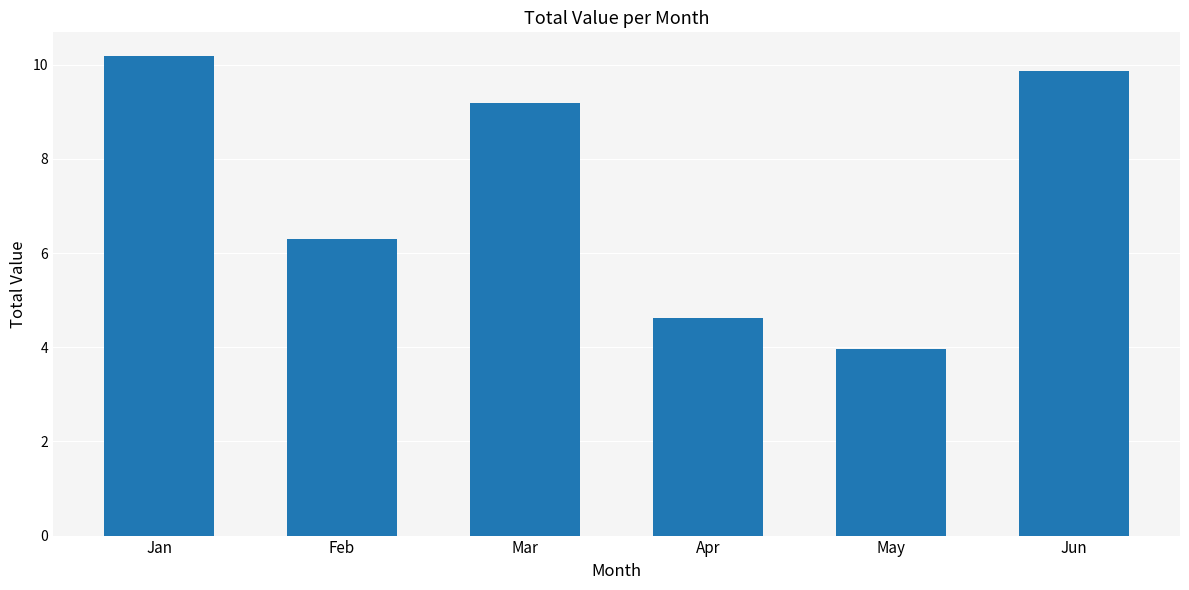

What is the sum of the values at Jun and Feb?

16.2